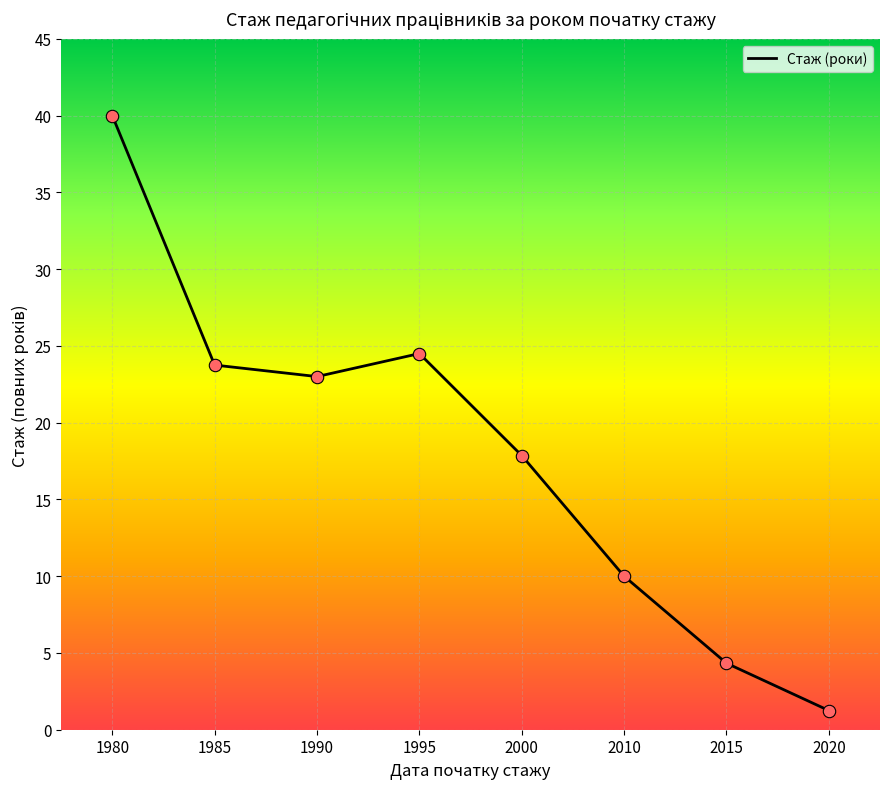

Approximately how many times larger is the value at 1990 compared to 2010?

2.3